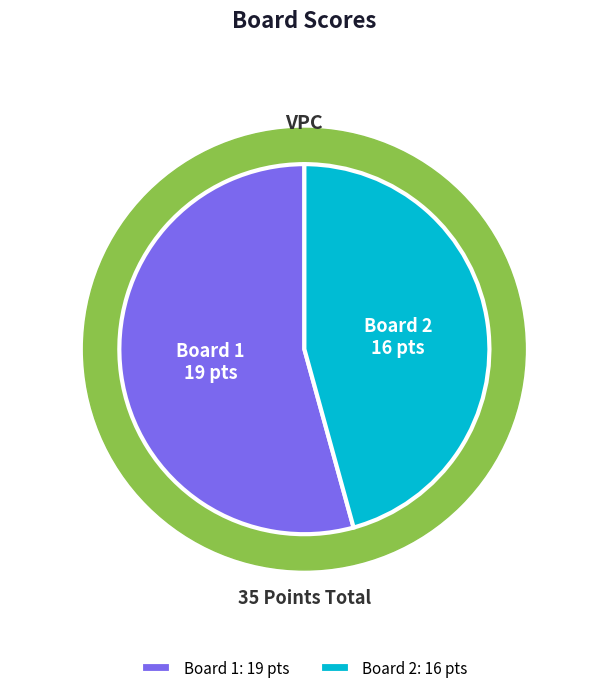

What is the majority slice?

1